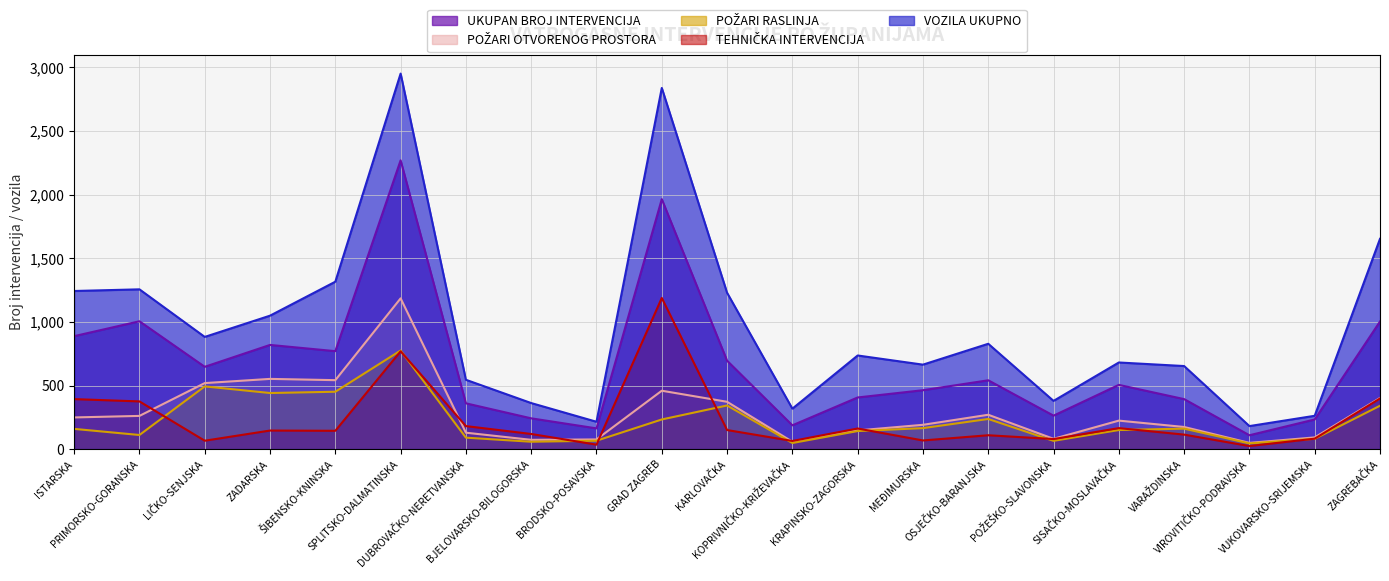

At which label is TEHNIČKA INTERVENCIJA closest to 606?

SPLITSKO-DALMATINSKA